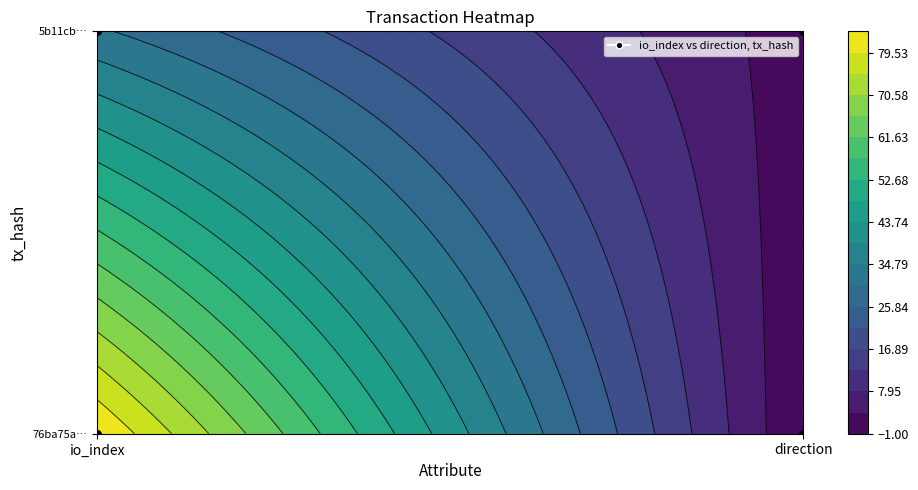

Count the 76ba75a86a0e492e7ef05b9fbb3270ecee622ba values in the range -1 to 84.

2